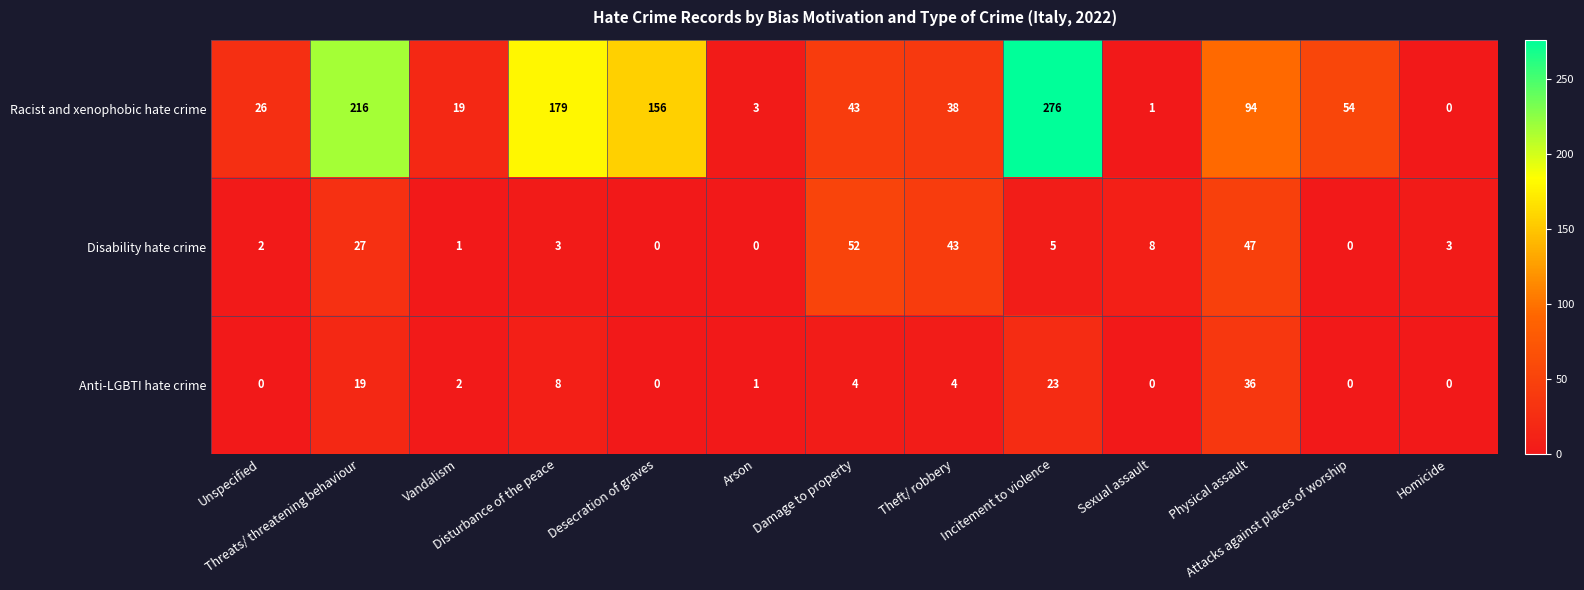

List the series in order of their peak value, highest first.

Racist and xenophobic hate crime, Disability hate crime, Anti-LGBTI hate crime